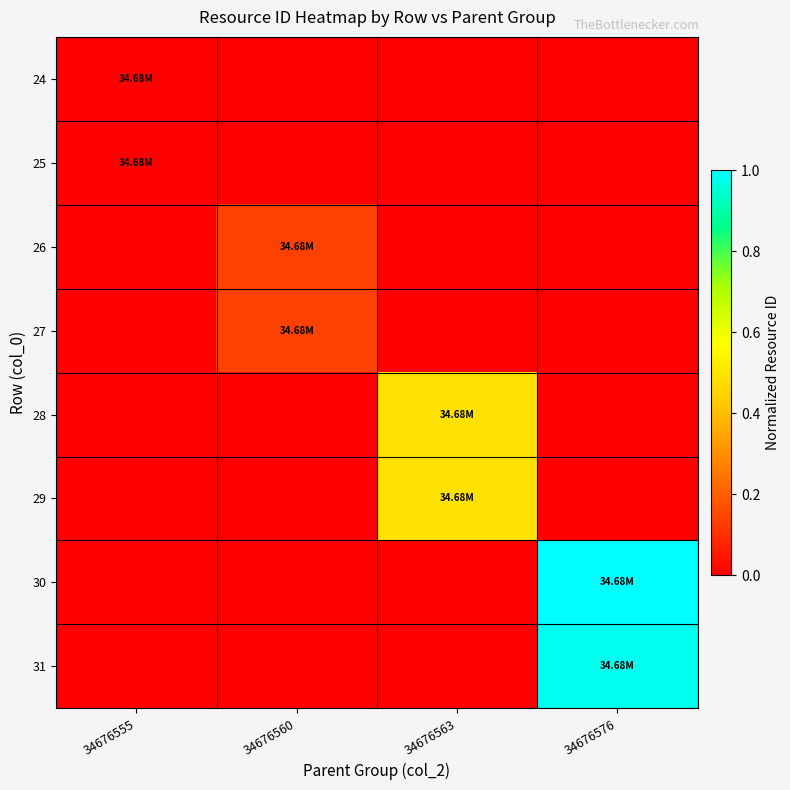

List the series in order of their peak value, highest first.

30, 31, 28, 29, 26, 27, 24, 25